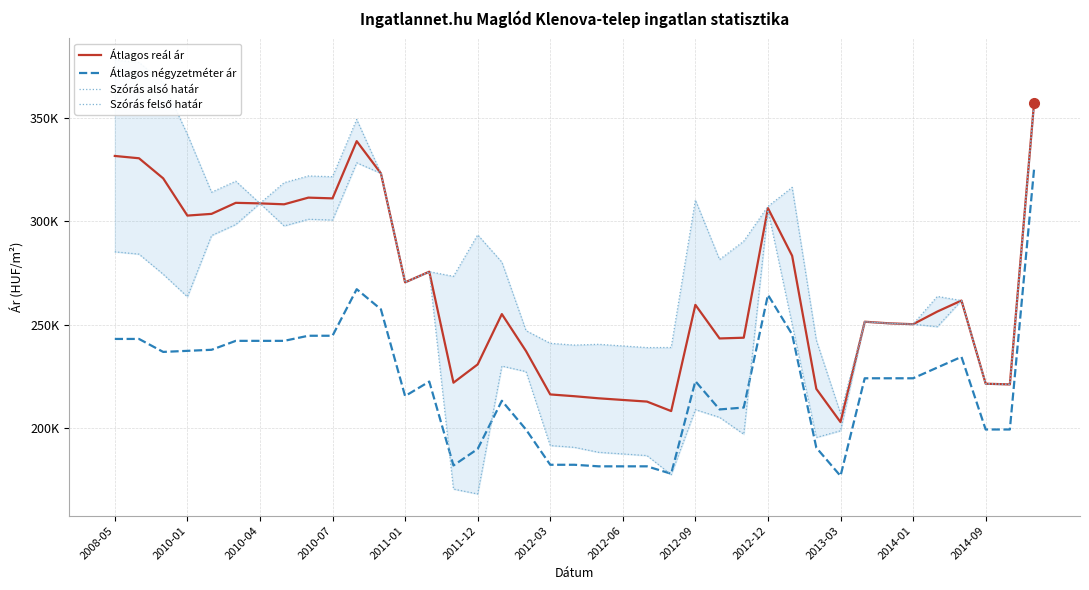

Rank the series by their average value, from highest to lowest.

Szórás felső határ, Átlagos reál ár, Szórás alsó határ, Átlagos négyzetméter ár